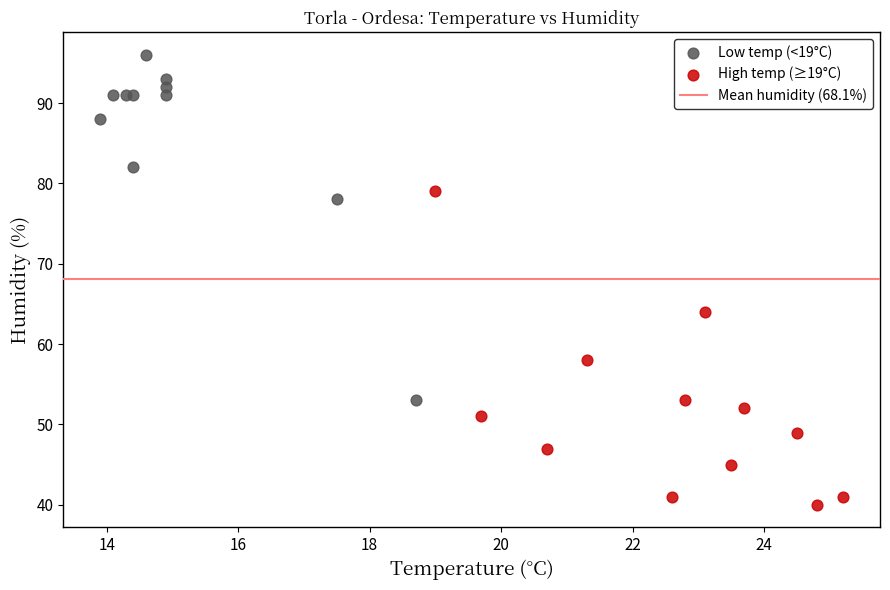

Which series reaches the minimum Y coordinate?

High temp (≥19°C)